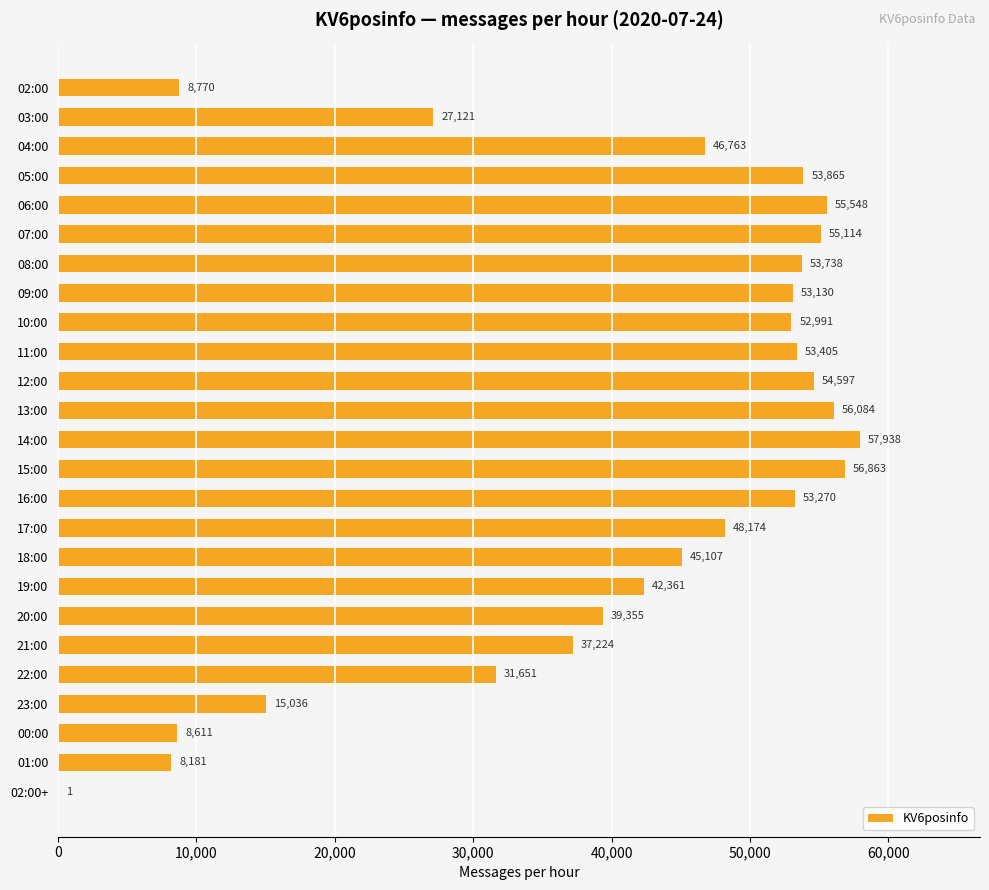

What value does the data have at 19:00?

42361